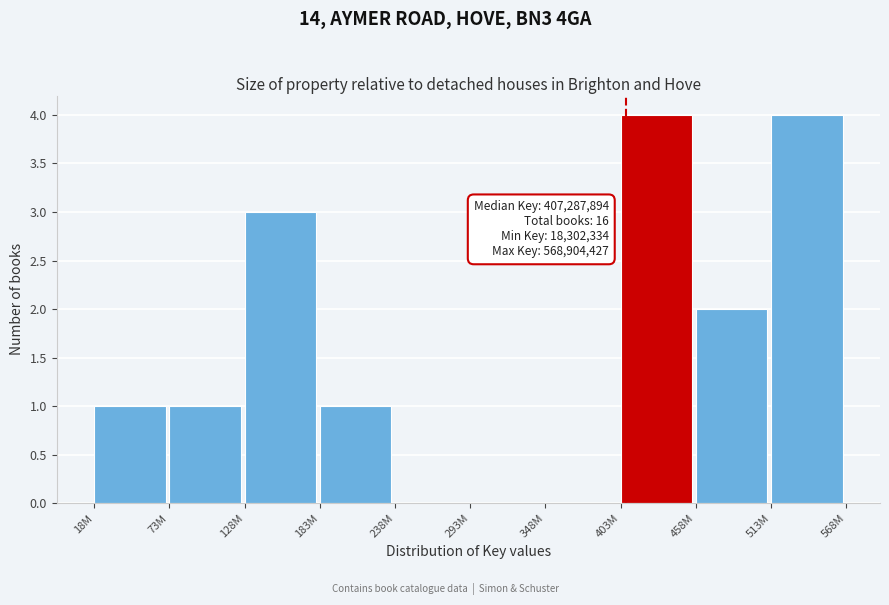

Reading left to right, extract all data points from this chart.

18M=1	73M=1	128M=3	183M=1	238M=0	293M=0	348M=0	403M=4	458M=2	513M=4